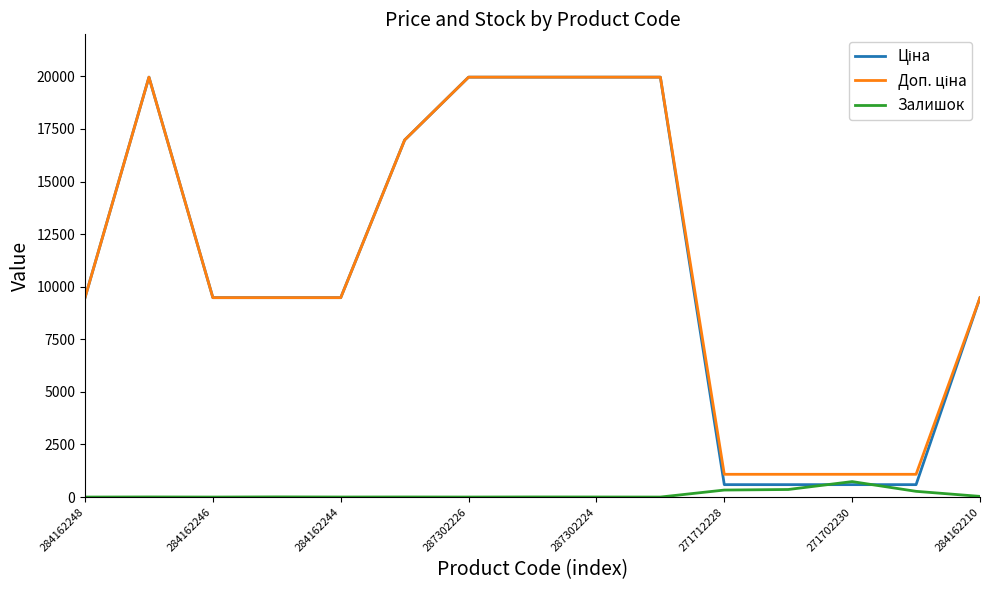

What is the greatest value displayed?

19964.2